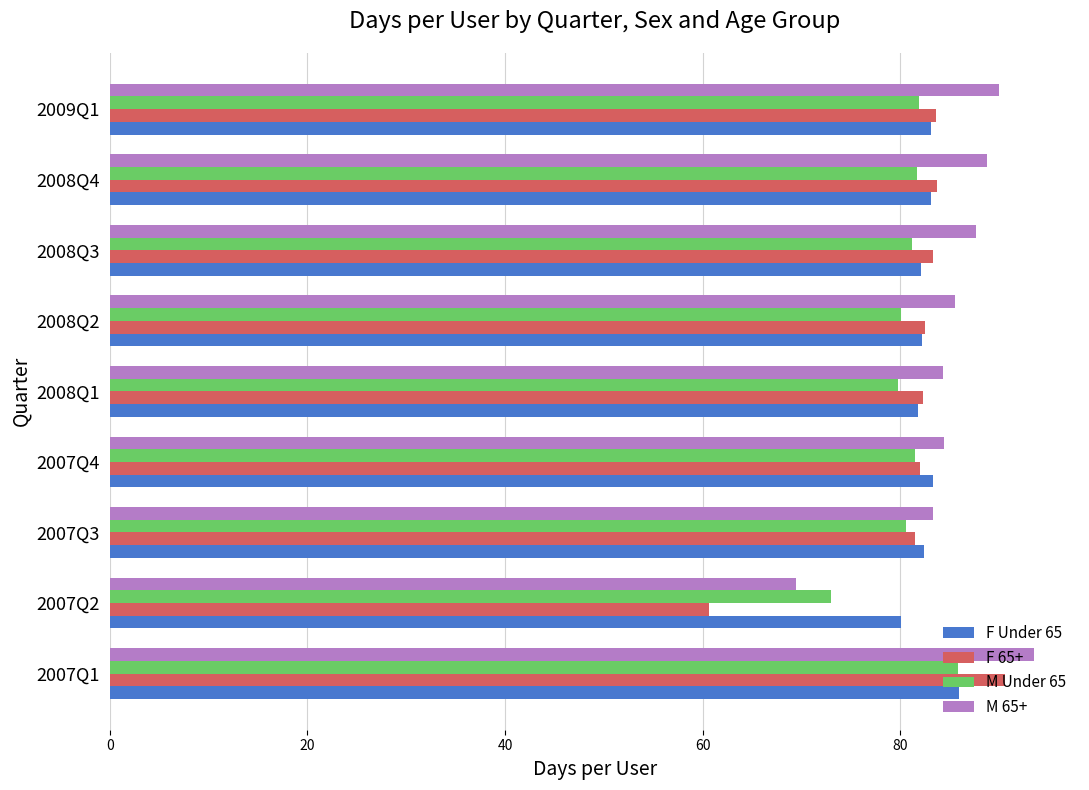

What is the minimum value shown in the chart?

60.7